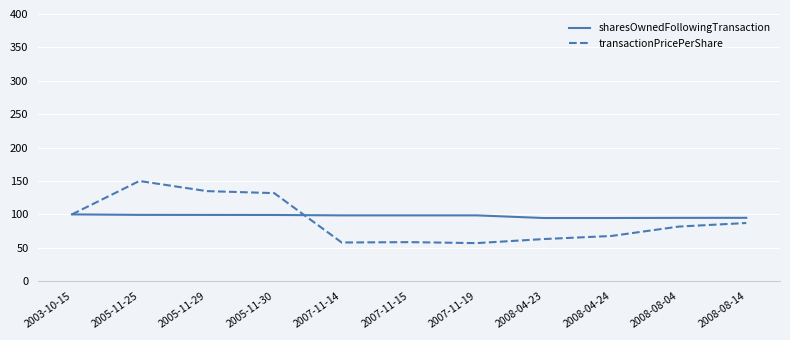

What position from the left is 2008-08-14?

11